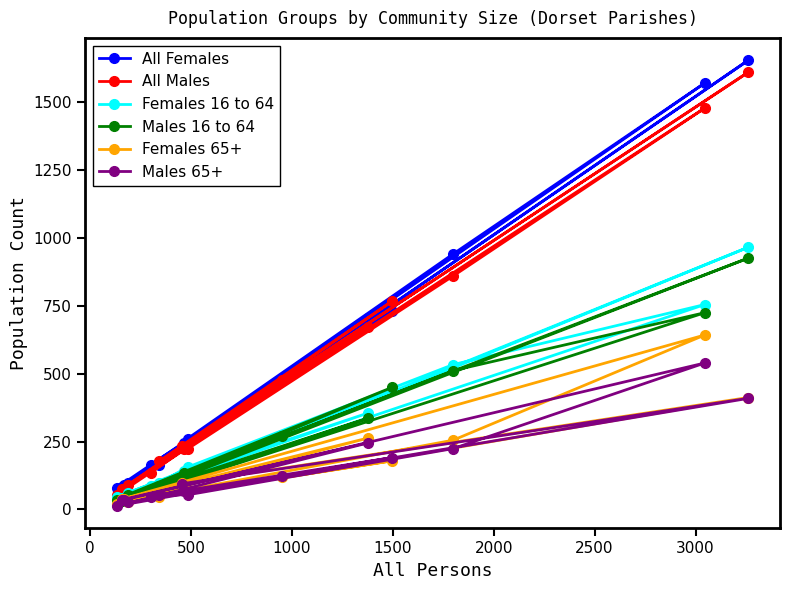

At which label does Females 65+ first exceed 73?

500